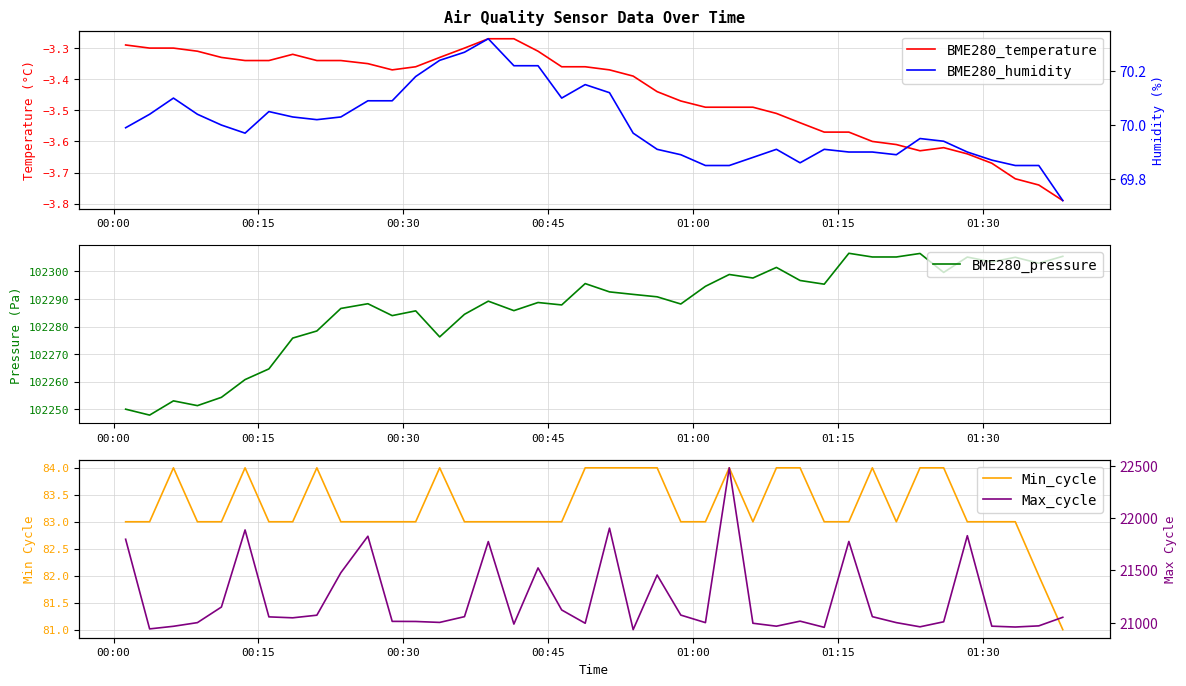

What are all the series names shown in the legend?

BME280_temperature, BME280_pressure, Min_cycle, BME280_humidity, Max_cycle